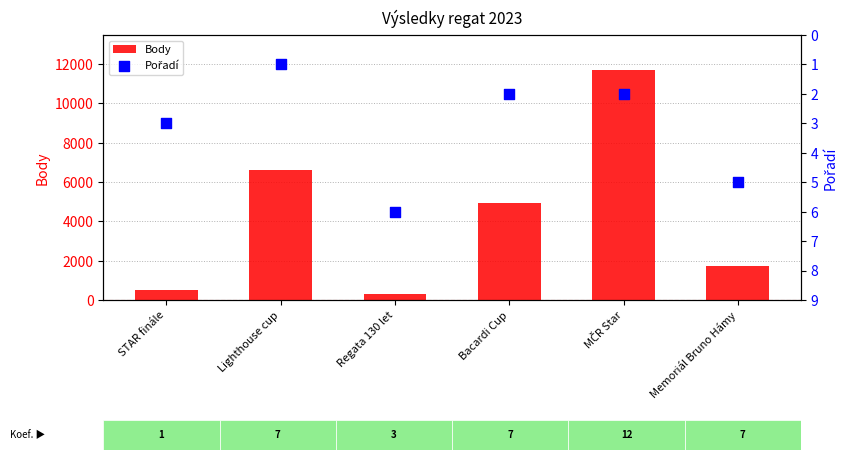

Is the value of Body at Regata 130 let greater than the value of Pořadí at MČR Star?

Yes